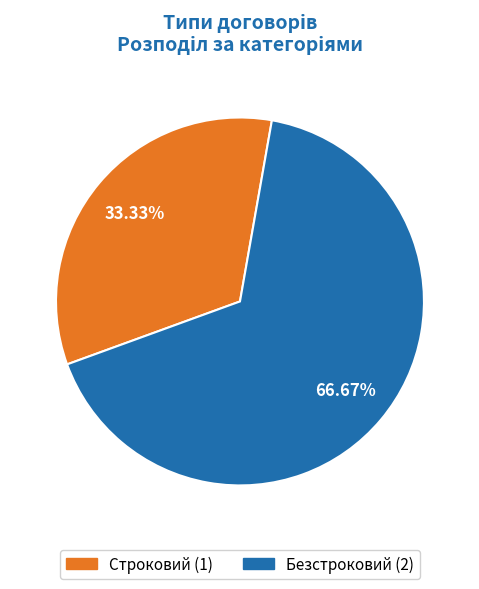

What is the total percentage of Строковий and Безстроковий?

100.0%